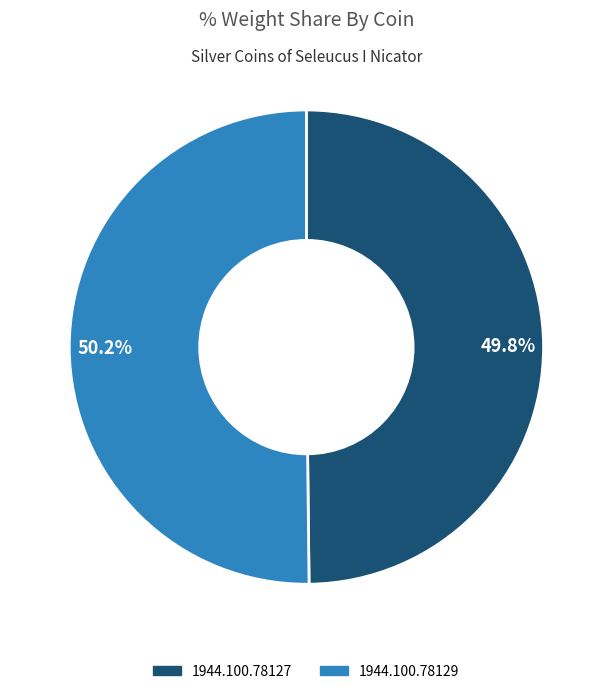

How much of the chart is everything except 1944.100.78127?

50.2%